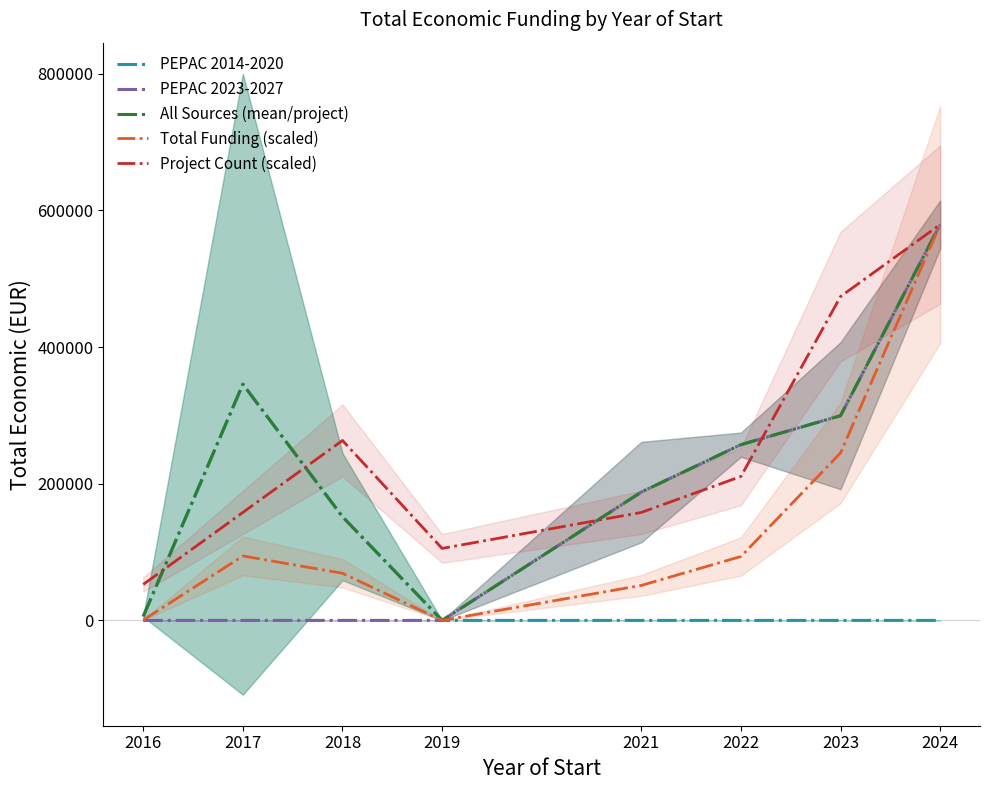

What are all the series names shown in the legend?

PEPAC 2014-2020, PEPAC 2023-2027, All Sources (mean/project), Total Funding (scaled), Project Count (scaled)